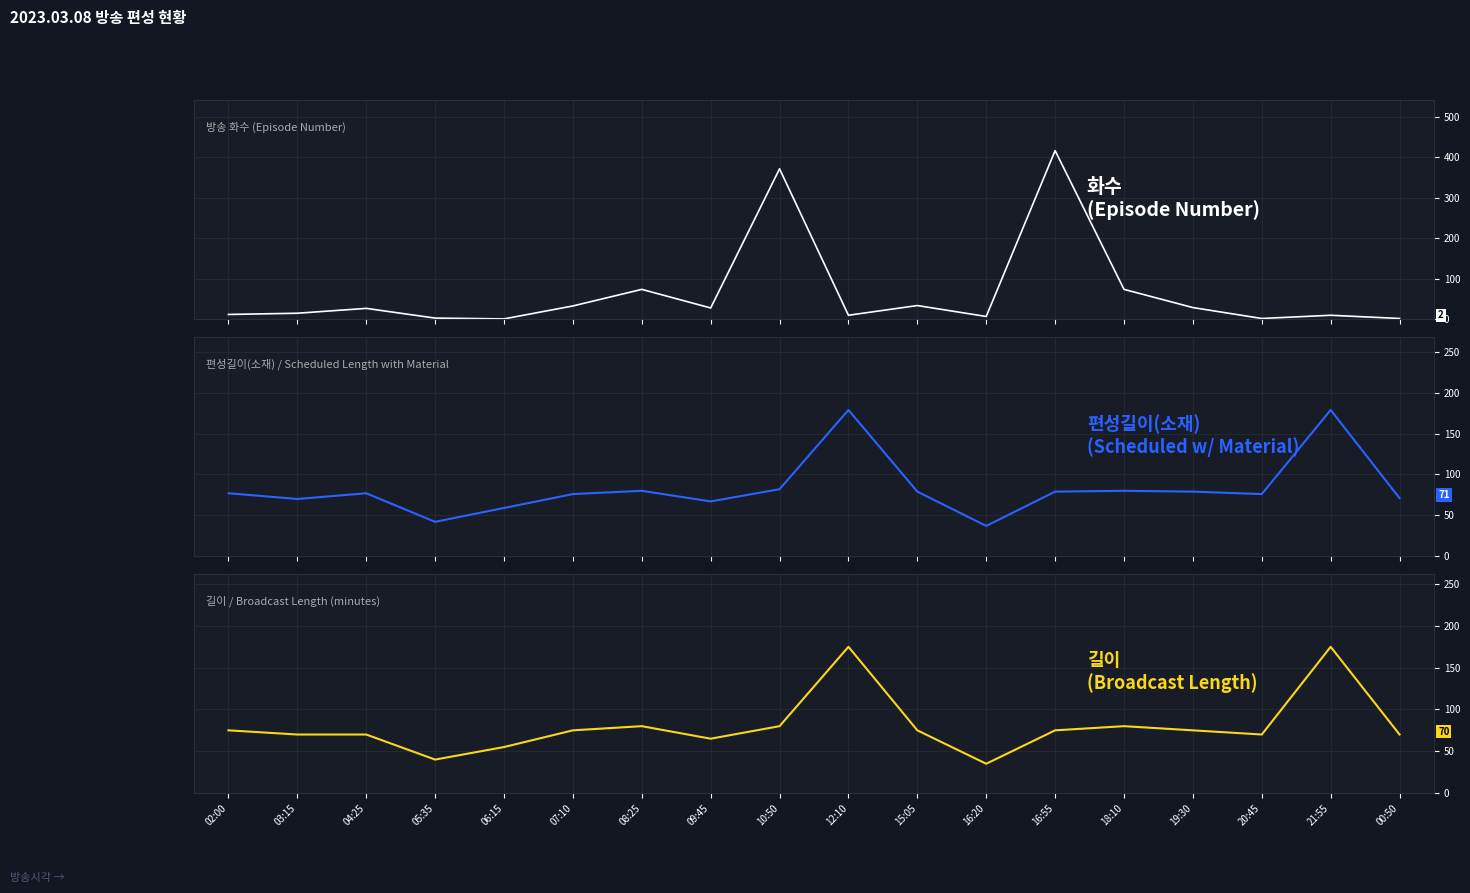

Is it true that 길이 equals 297 at 21:55?

False